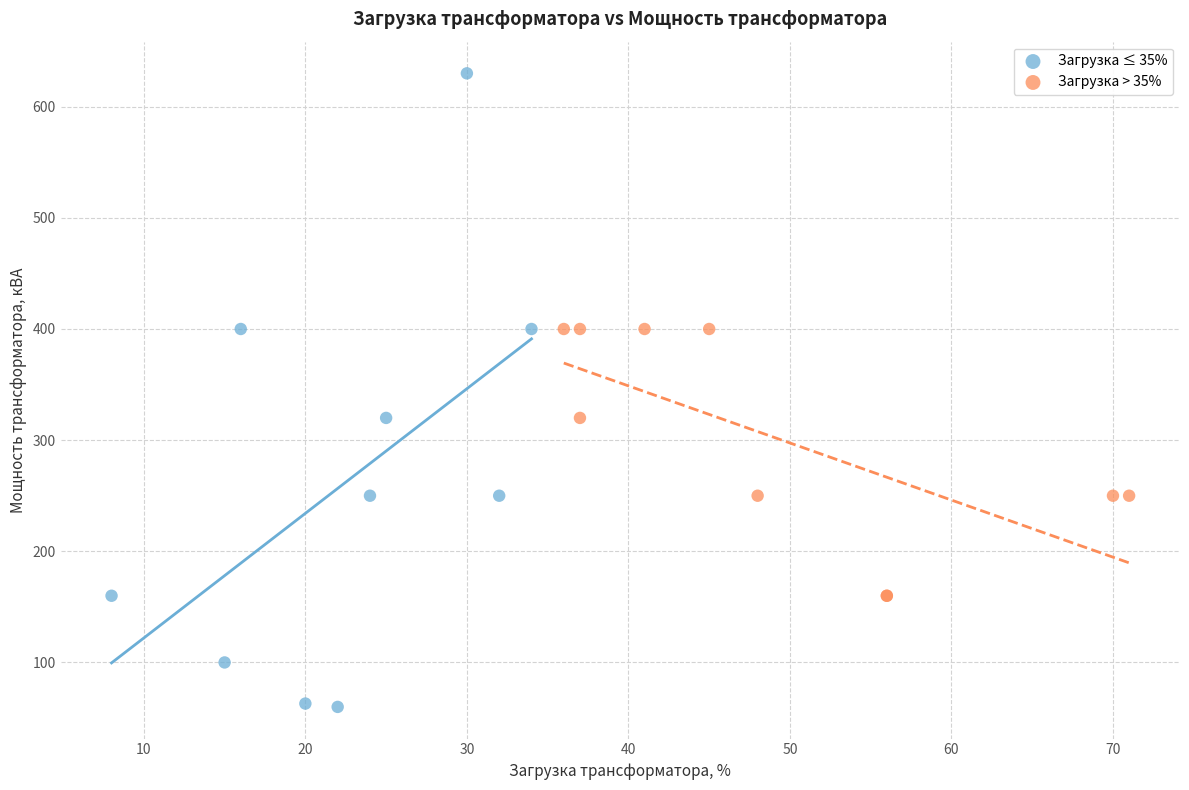

Which series reaches the maximum Y coordinate?

Загрузка ≤ 35%